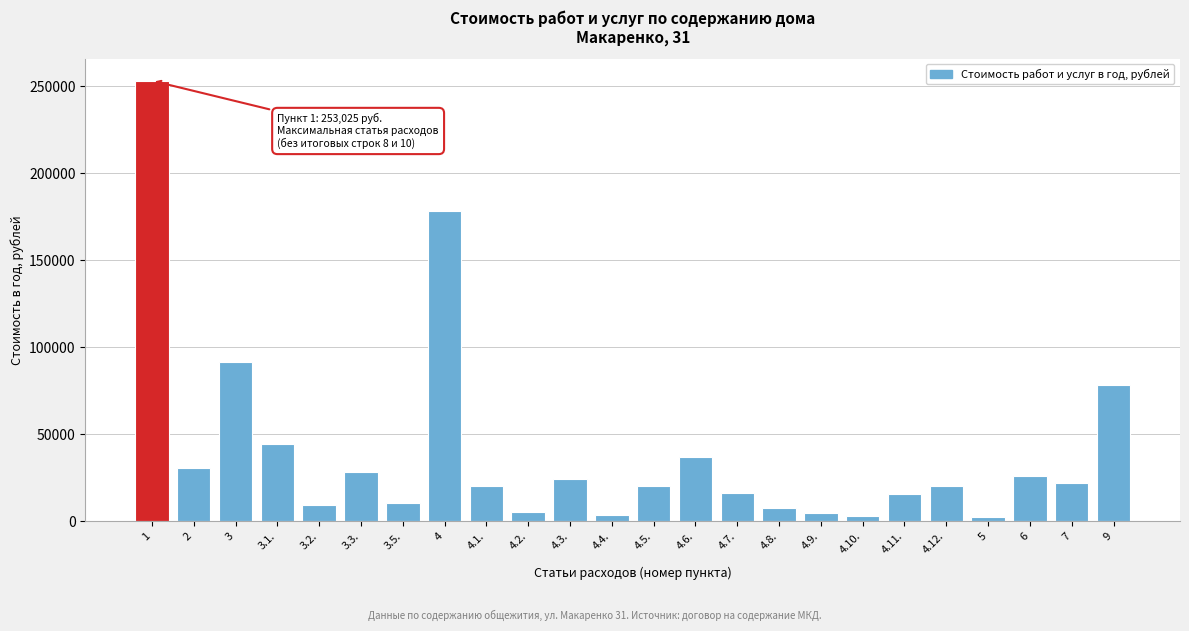

What is the change in value from 3.3. to 4.1.?

-7765.0